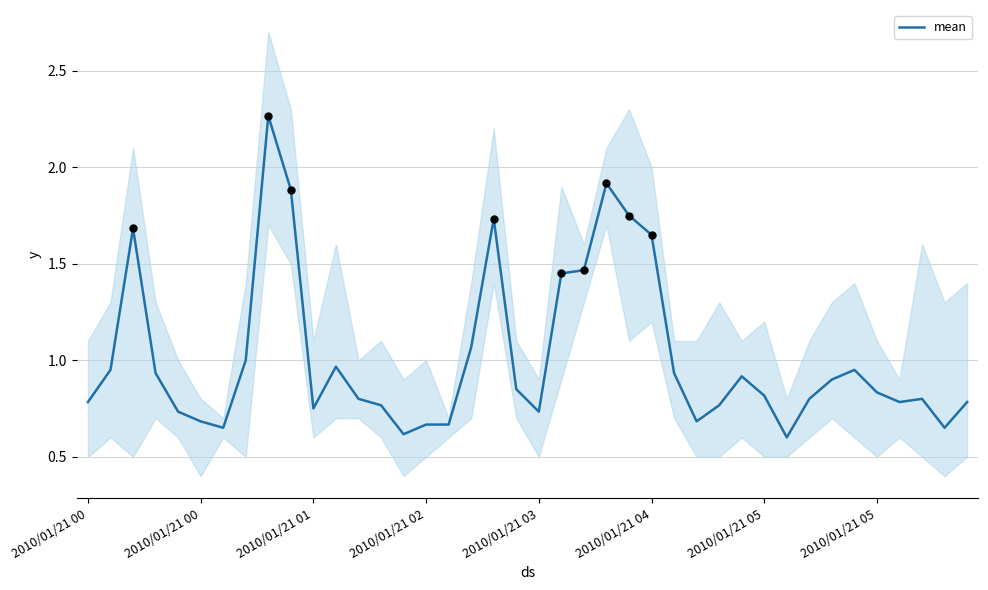

Between 9 and 38, which is larger?

9